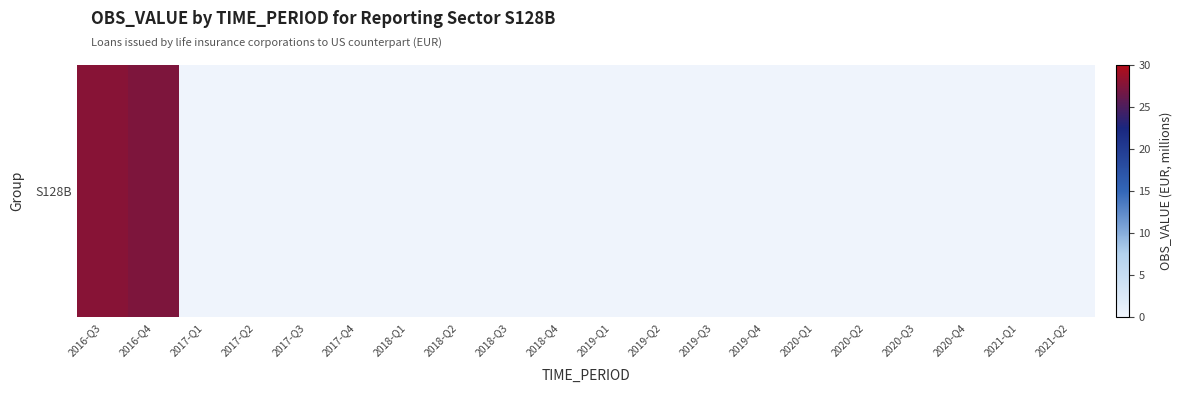

Reading left to right, list all the values displayed in this chart.

2016-Q3=27.9	2016-Q4=27.4	2017-Q1=0.0	2017-Q2=0.0	2017-Q3=0.0	2017-Q4=0.0	2018-Q1=0.0	2018-Q2=0.0	2018-Q3=0.0	2018-Q4=0.0	2019-Q1=0.0	2019-Q2=0.0	2019-Q3=0.0	2019-Q4=0.0	2020-Q1=0.0	2020-Q2=0.0	2020-Q3=0.0	2020-Q4=0.0	2021-Q1=0.0	2021-Q2=0.0